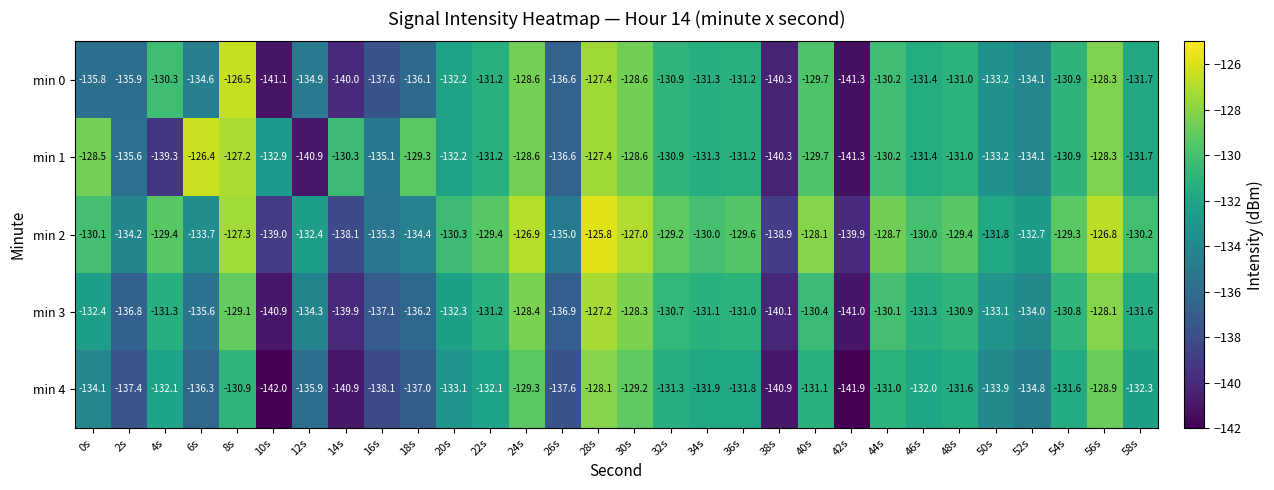

What is the total value across all series at 0s?

-660.9